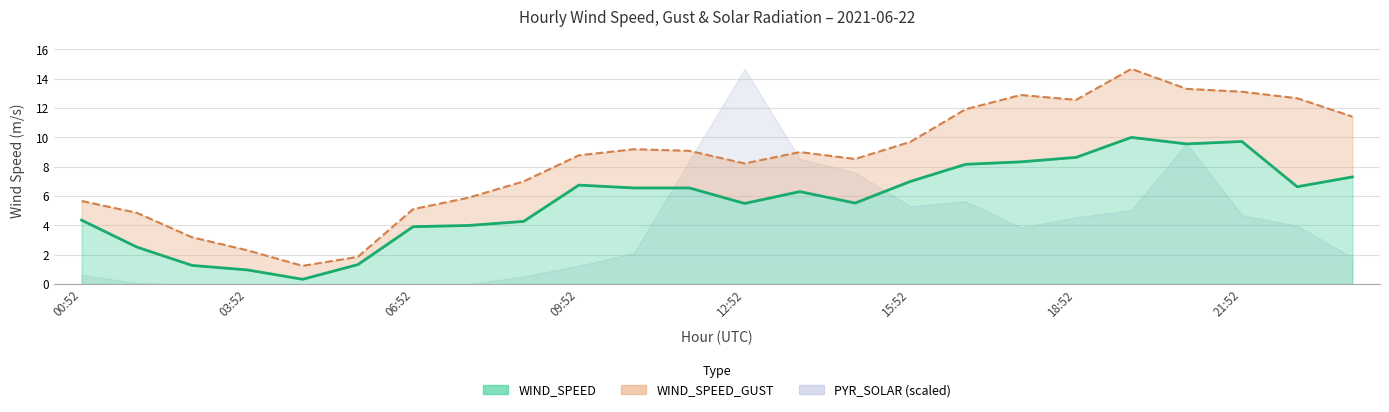

What position from the right is 23:52?

1